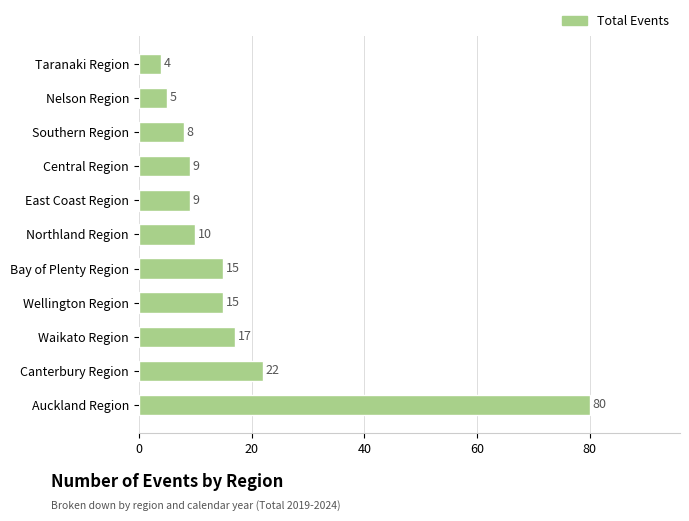

Which category has the highest value across all series?

Auckland Region